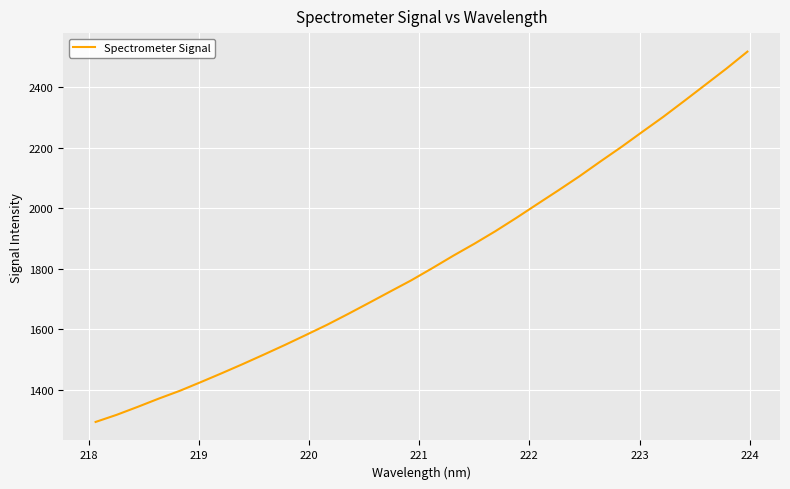

What is the minimum value shown in the chart?

1292.9